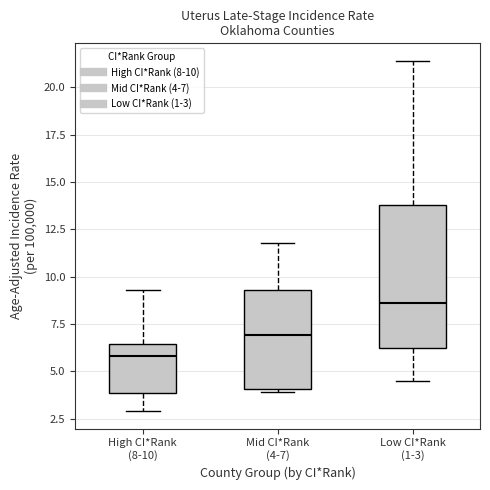

Which box is the tallest, from its lower edge to its upper edge?

Low CI*Rank (1-3)